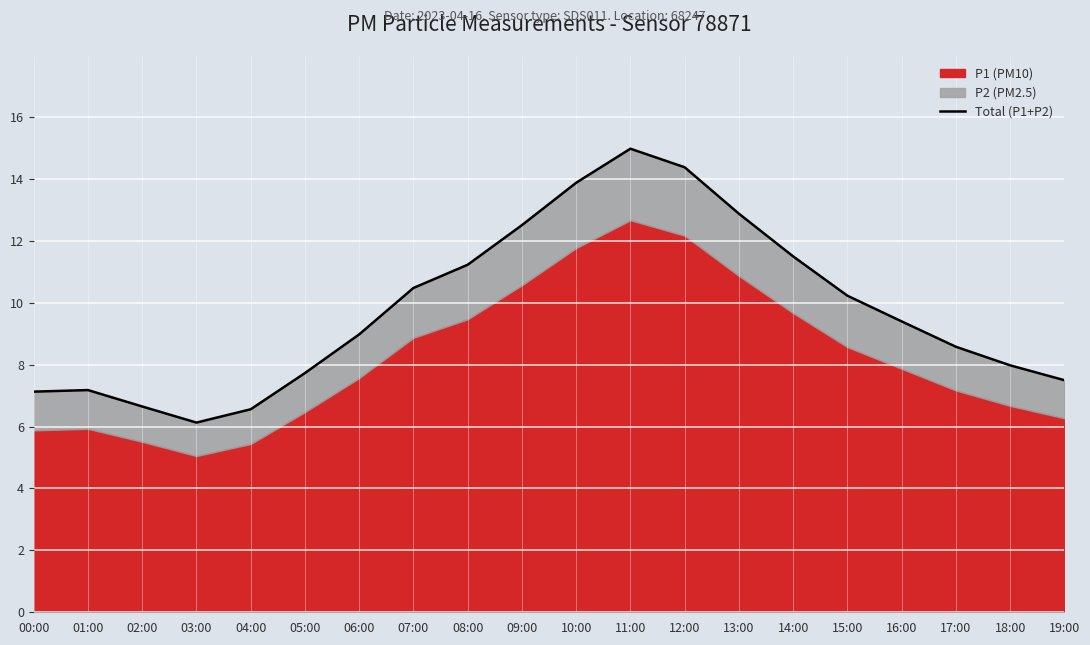

What is the average value?

9.8